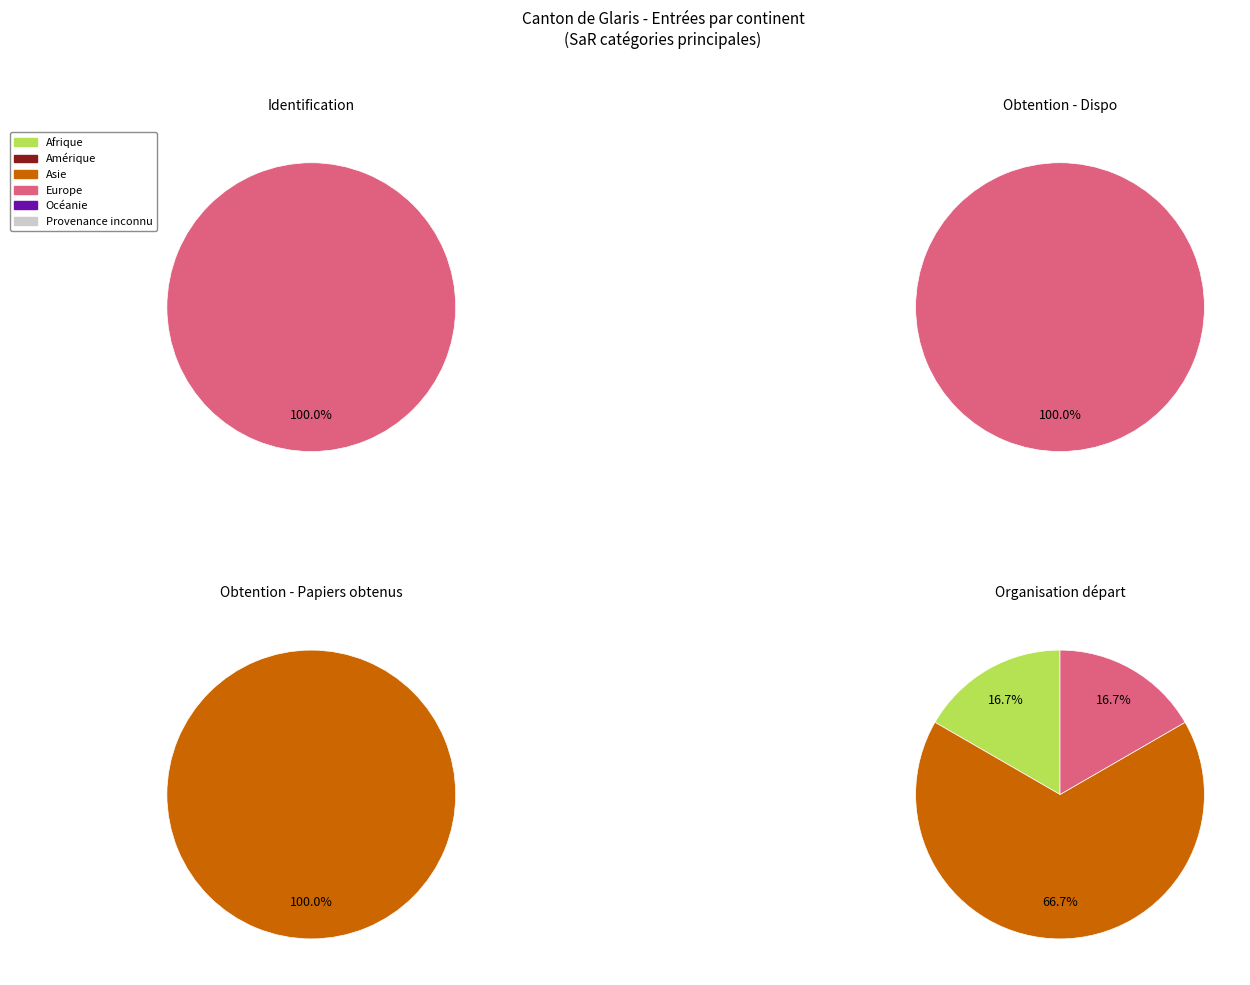

How many segments does this pie chart have?

6